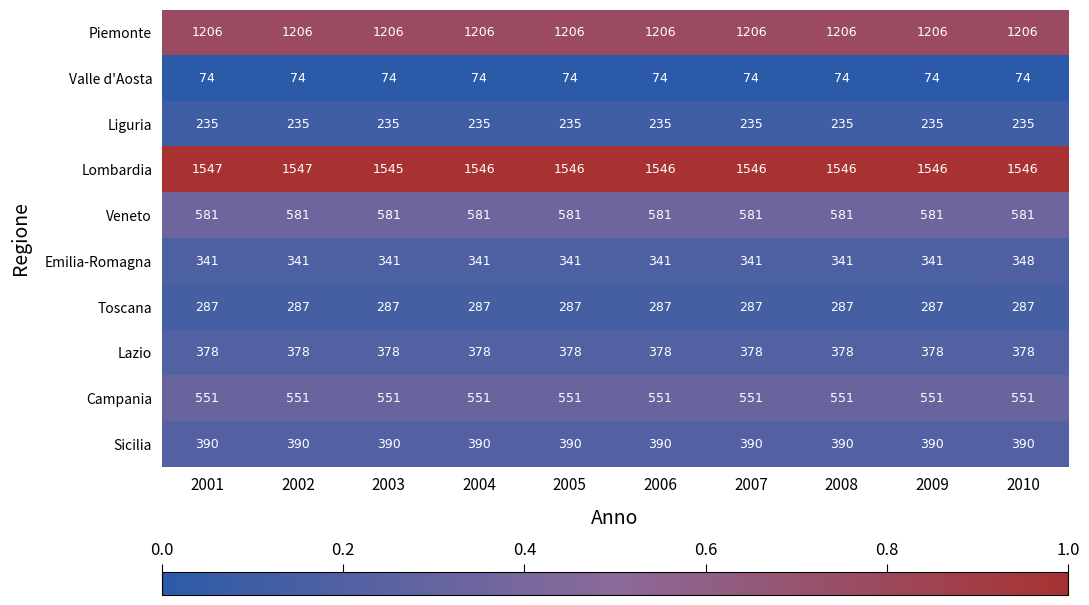

What is the maximum value shown in the chart?

1547